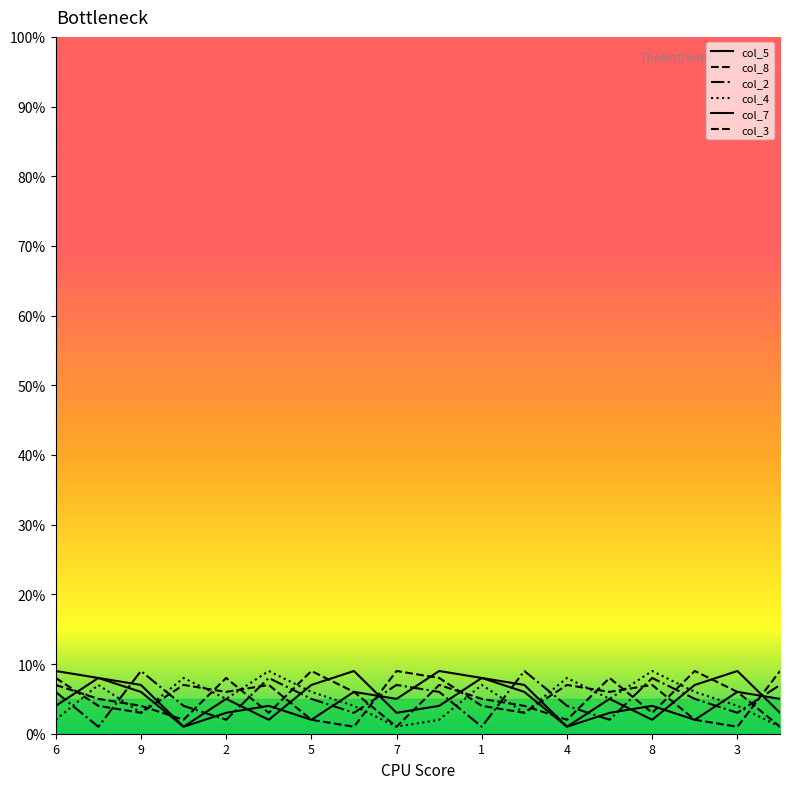

Does the chart have visible grid lines?

No